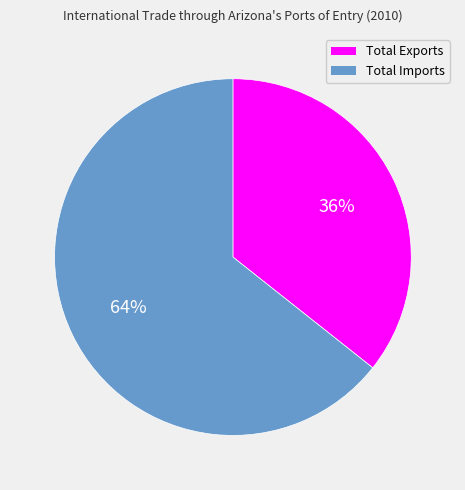

Approximately how many times larger is the value at Total Exports compared to Total Imports?

0.6